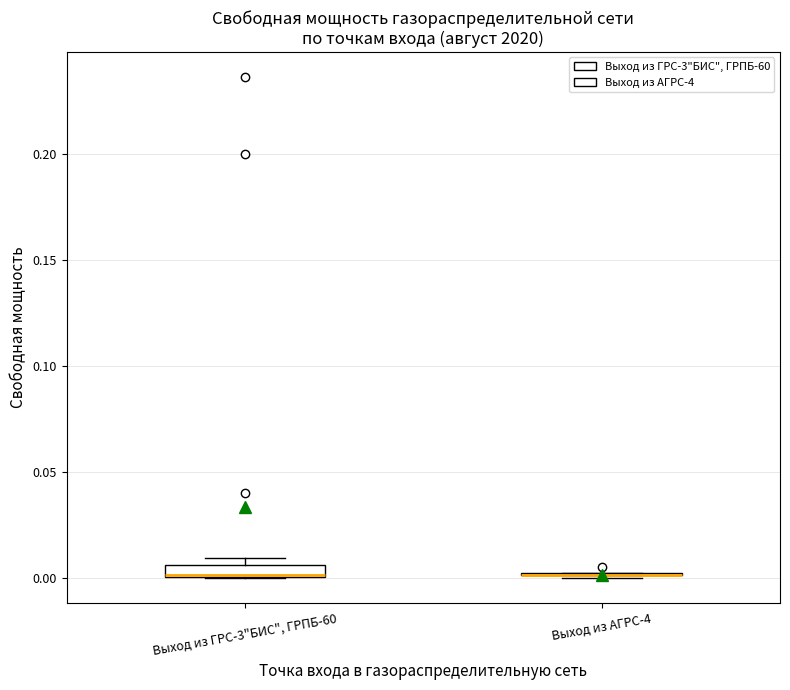

Where is the lower edge of the box for Выход из ГРС-3"БИС", ГРПБ-60 on the y-axis? The values are not printed on the chart, so give them approximately, as read against the axis.

0.000